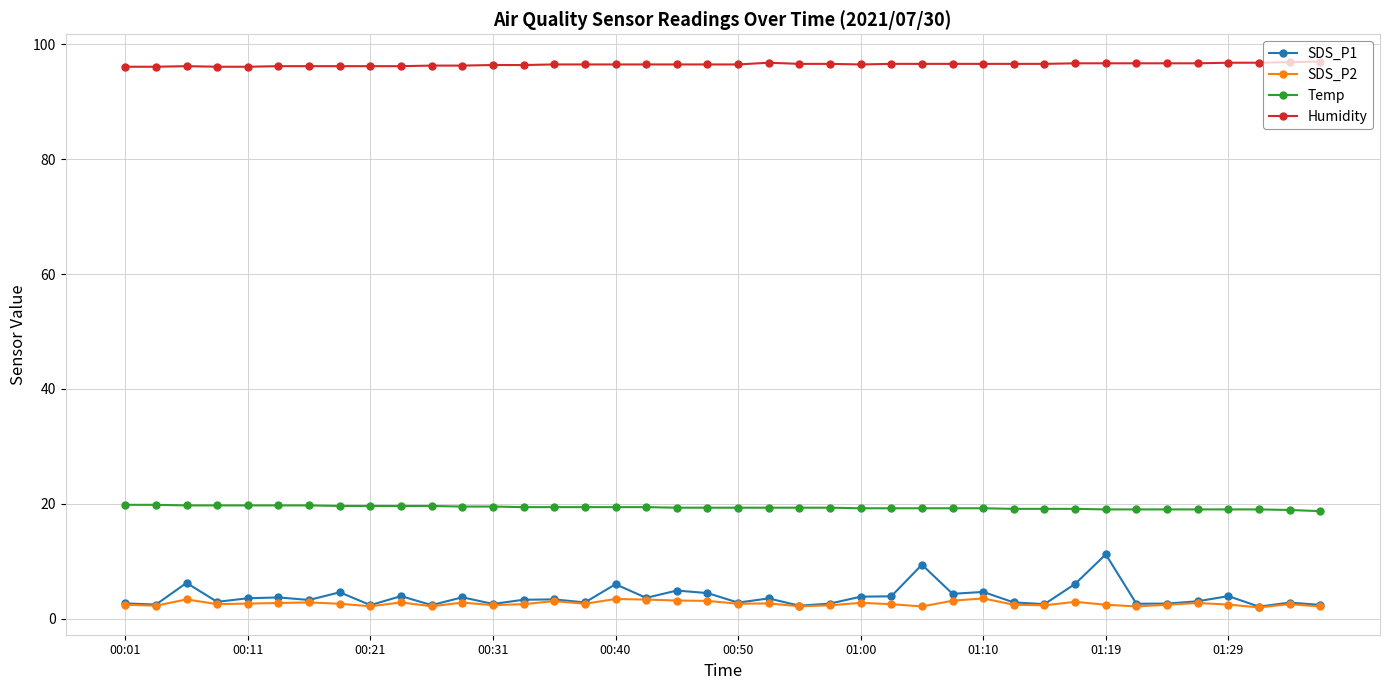

Which series has the largest range (max minus min)?

SDS_P1